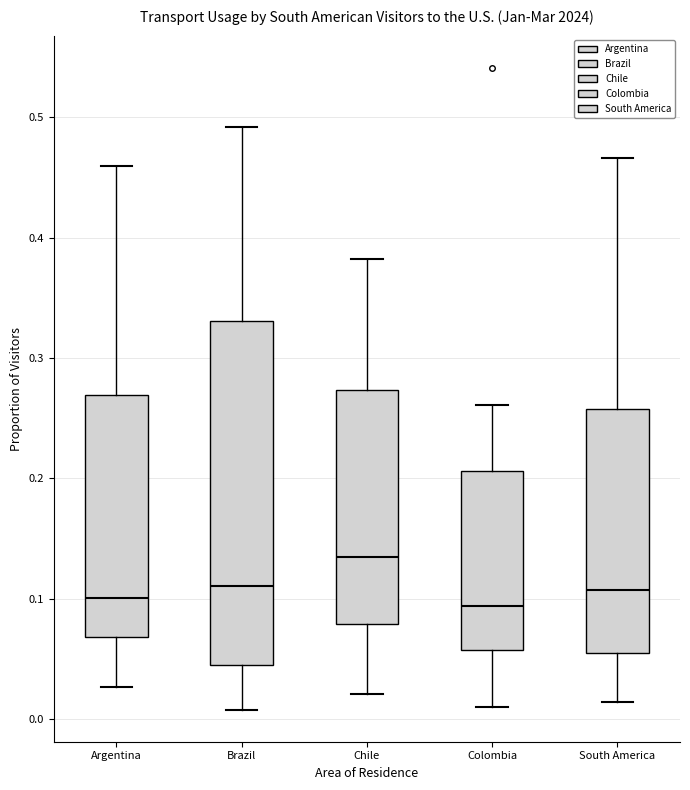

Reading left to right, transcribe this box plot: for each box, give where its median line is, the range the box spans, and where its two whiskers end, as read against the y-axis. The values are not printed on the chart, so give them approximately, as read against the axis.

Argentina: median 0.10, box 0.07 to 0.27, whiskers 0.03 to 0.46
Brazil: median 0.11, box 0.05 to 0.33, whiskers 0.01 to 0.49
Chile: median 0.14, box 0.08 to 0.27, whiskers 0.02 to 0.38
Colombia: median 0.09, box 0.06 to 0.21, whiskers 0.01 to 0.26
South America: median 0.11, box 0.06 to 0.26, whiskers 0.01 to 0.47